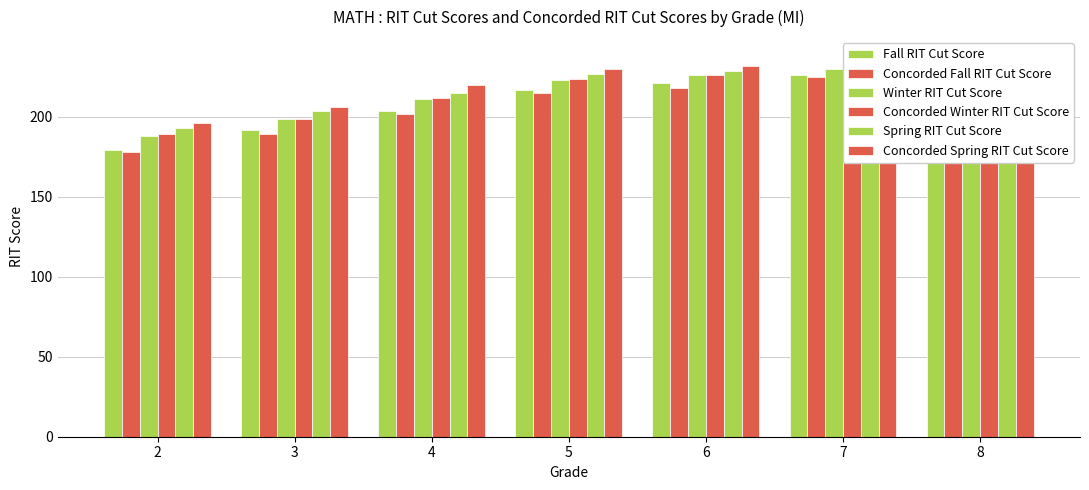

True or false: Fall RIT Cut Score has a value of 84 at 7.

False